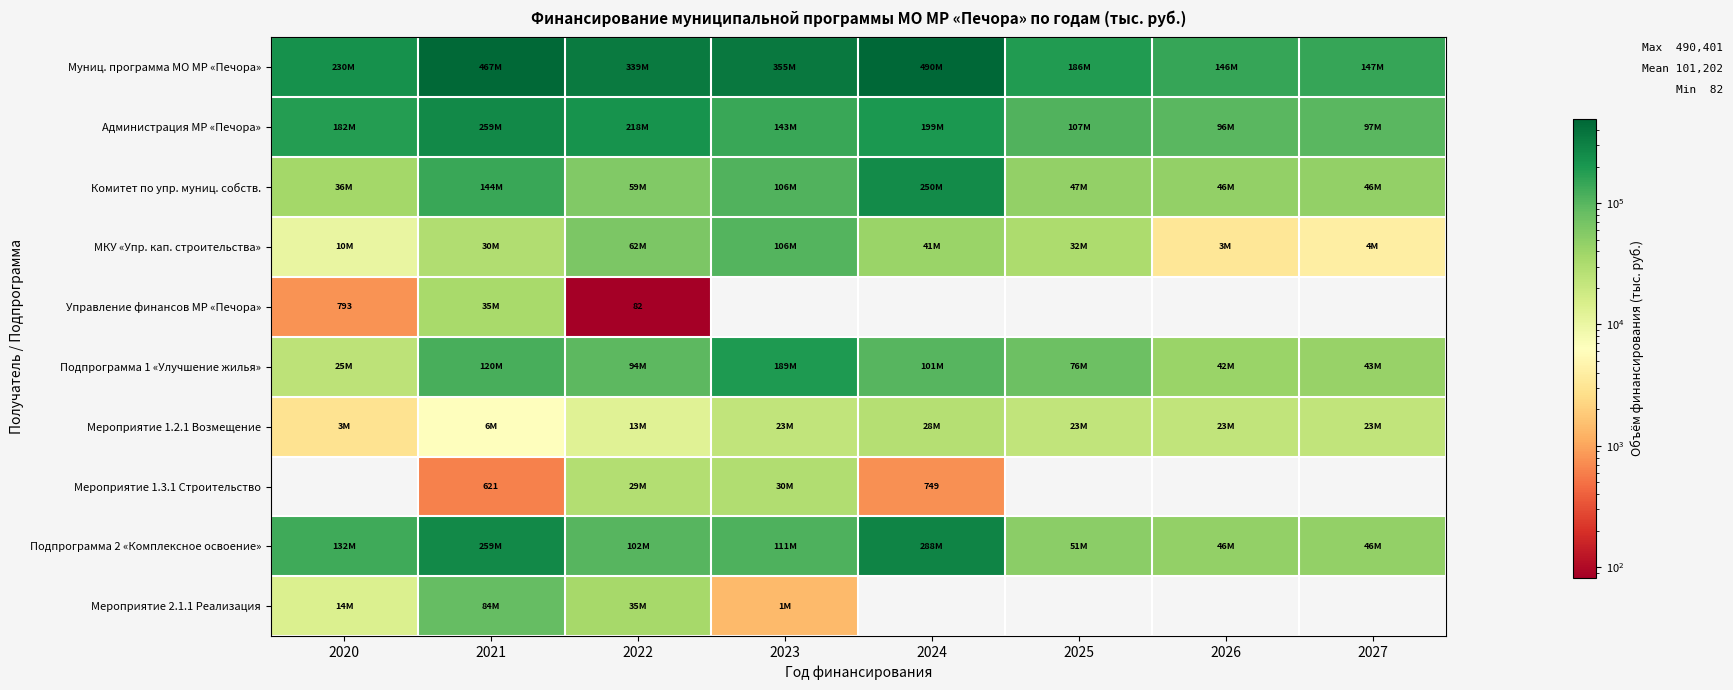

Rank the categories by Администрация МР «Печора» value from highest to lowest.

2021, 2022, 2024, 2020, 2023, 2025, 2027, 2026